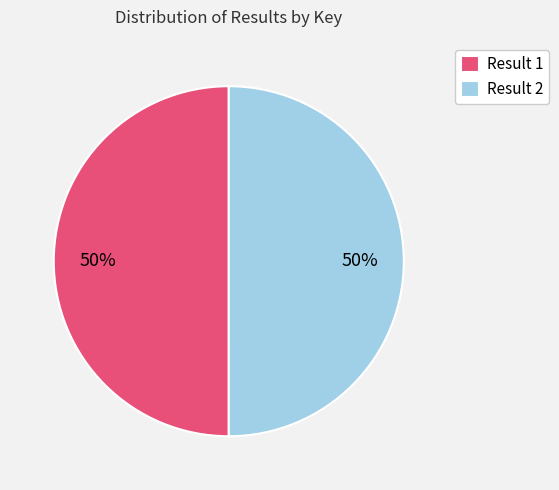

To the nearest percent, what is the average slice percentage?

50%